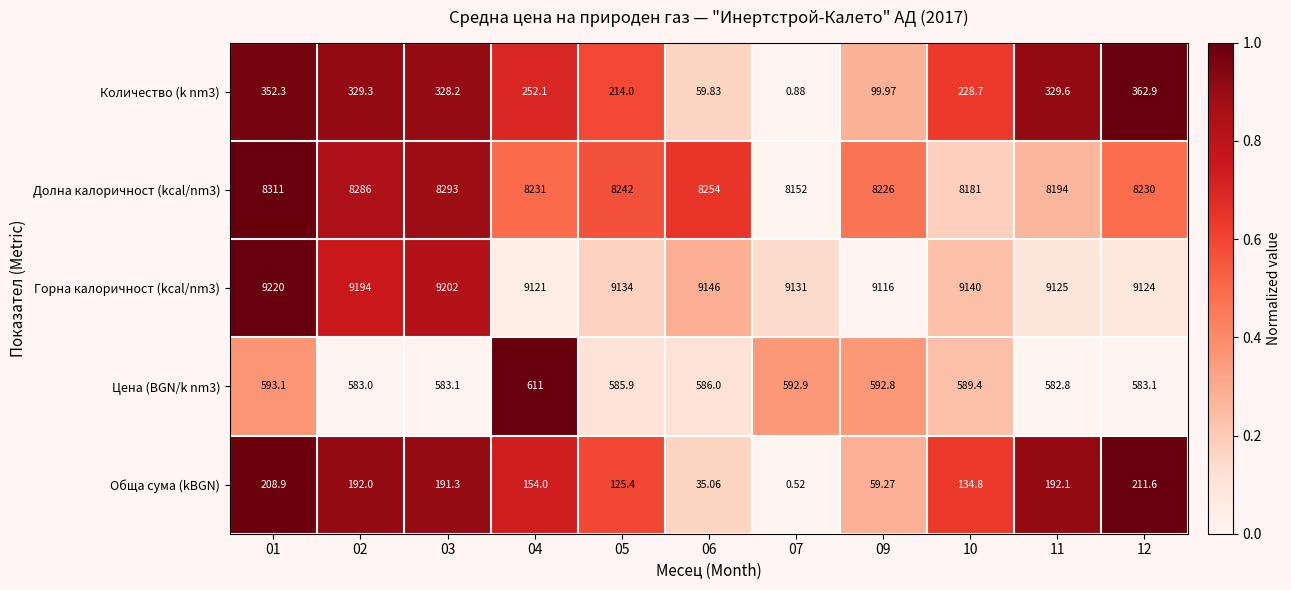

Is the value of Количество (k nm3) at 02 greater than the value of Долна калоричност (kcal/nm3) at 10?

No